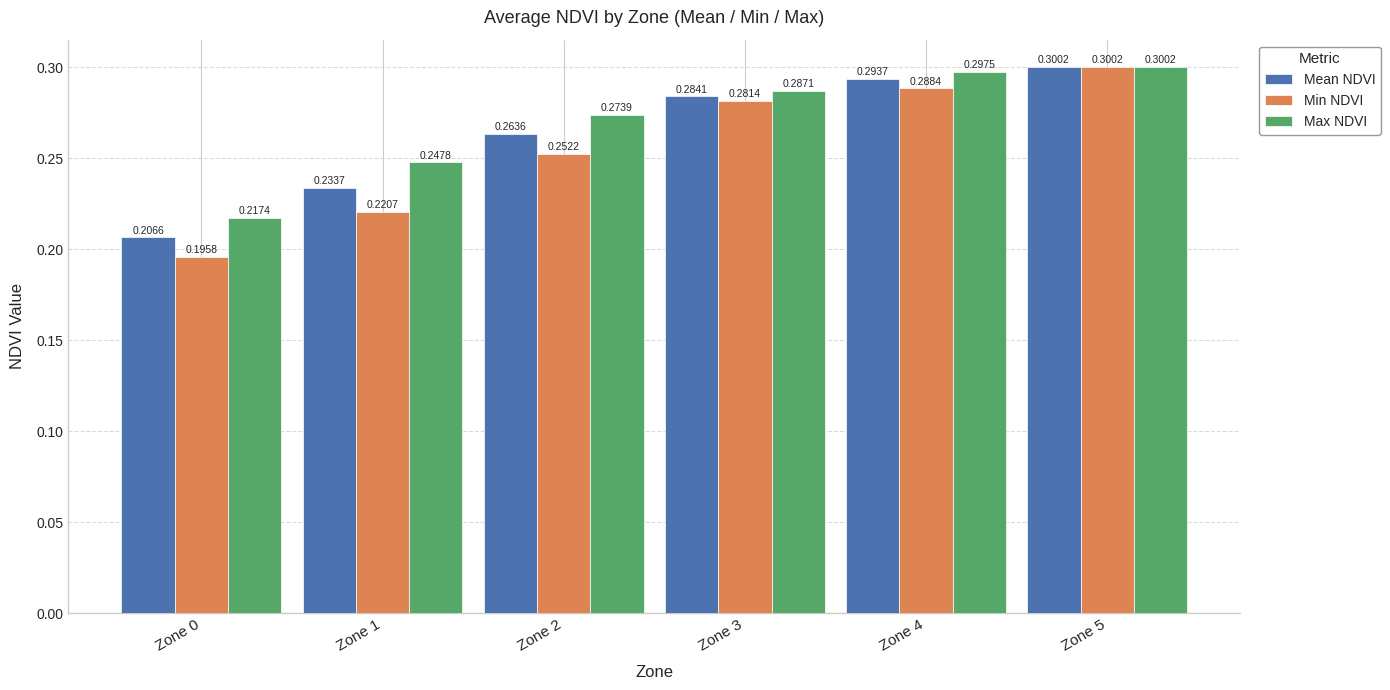

Between Zone 0 and Zone 1, which series saw the biggest shift?

Max NDVI